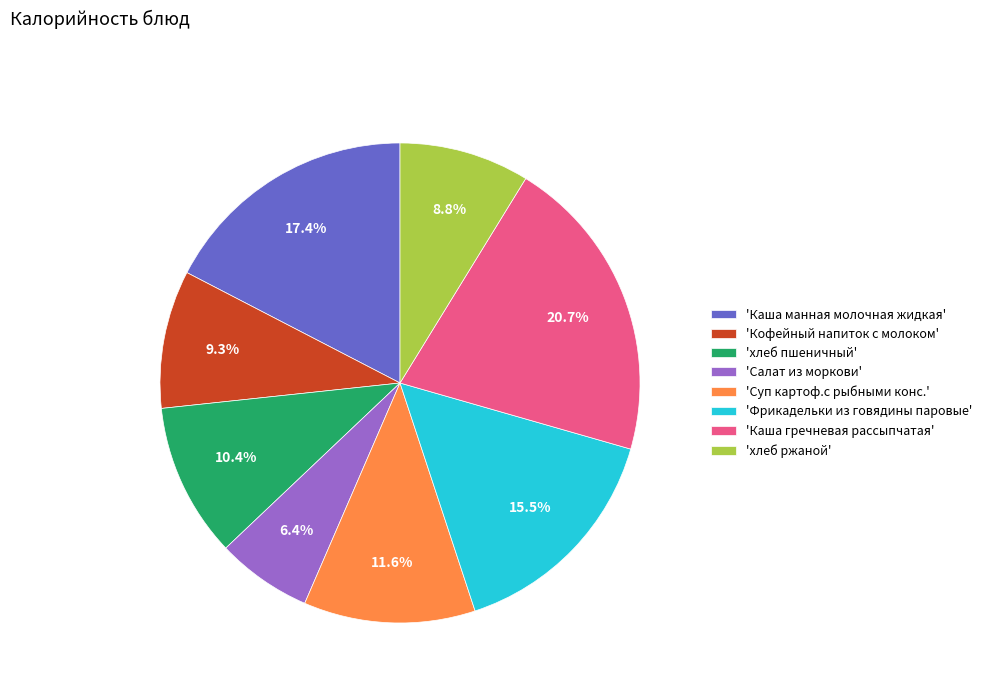

How many segments does this pie chart have?

8